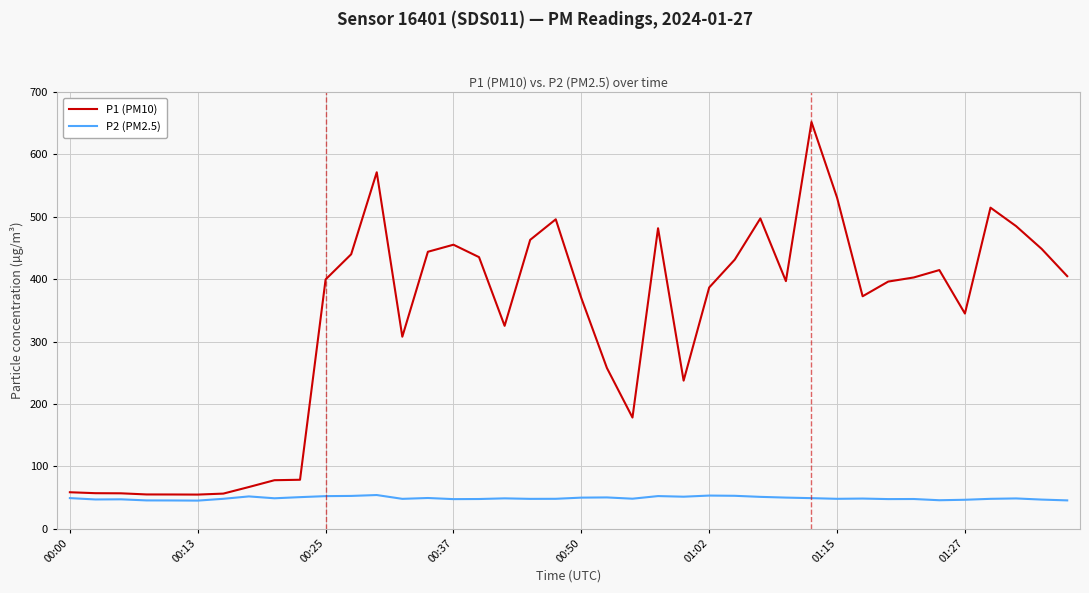

Which series has the largest range (max minus min)?

P1 (PM10)